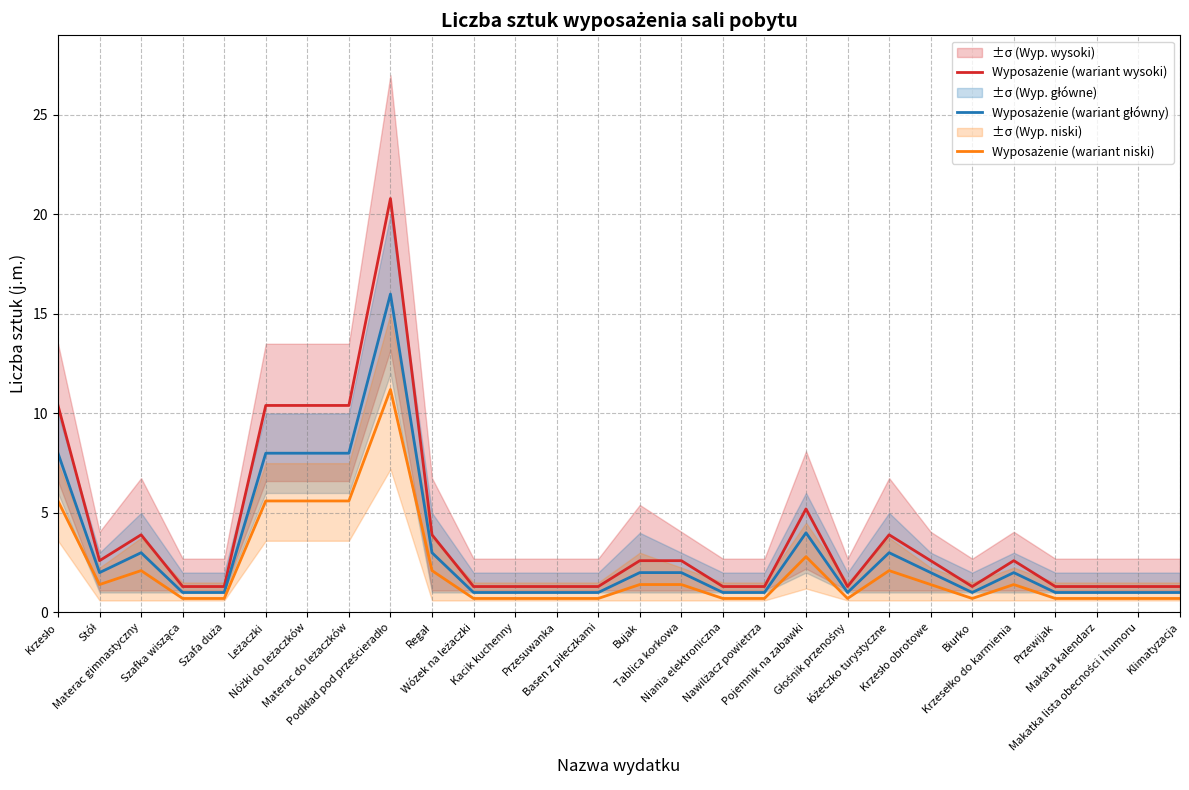

True or false: Wyposażenie (wariant niski) and Wyposażenie (wariant wysoki) intersect in this chart.

False